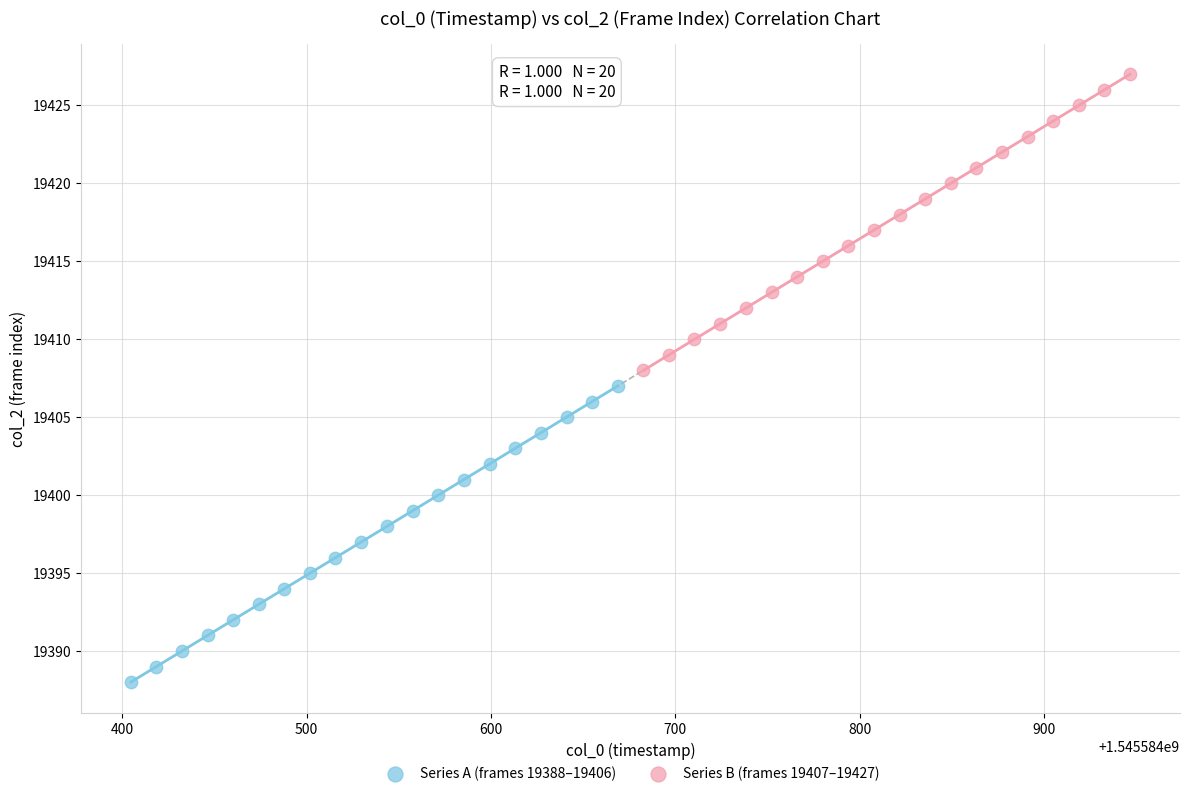

Which series reaches the minimum Y coordinate?

Series A (frames 19388–19406)